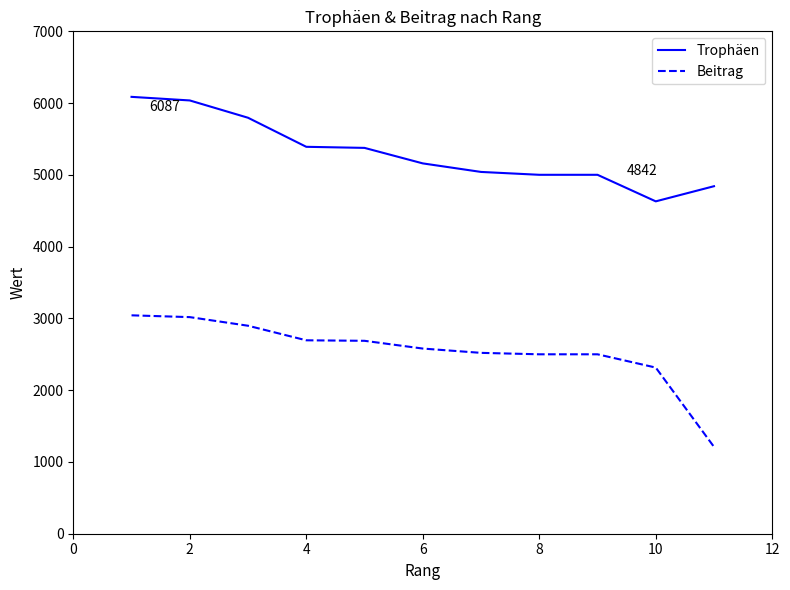

True or false: Trophäen and Beitrag intersect in this chart.

False